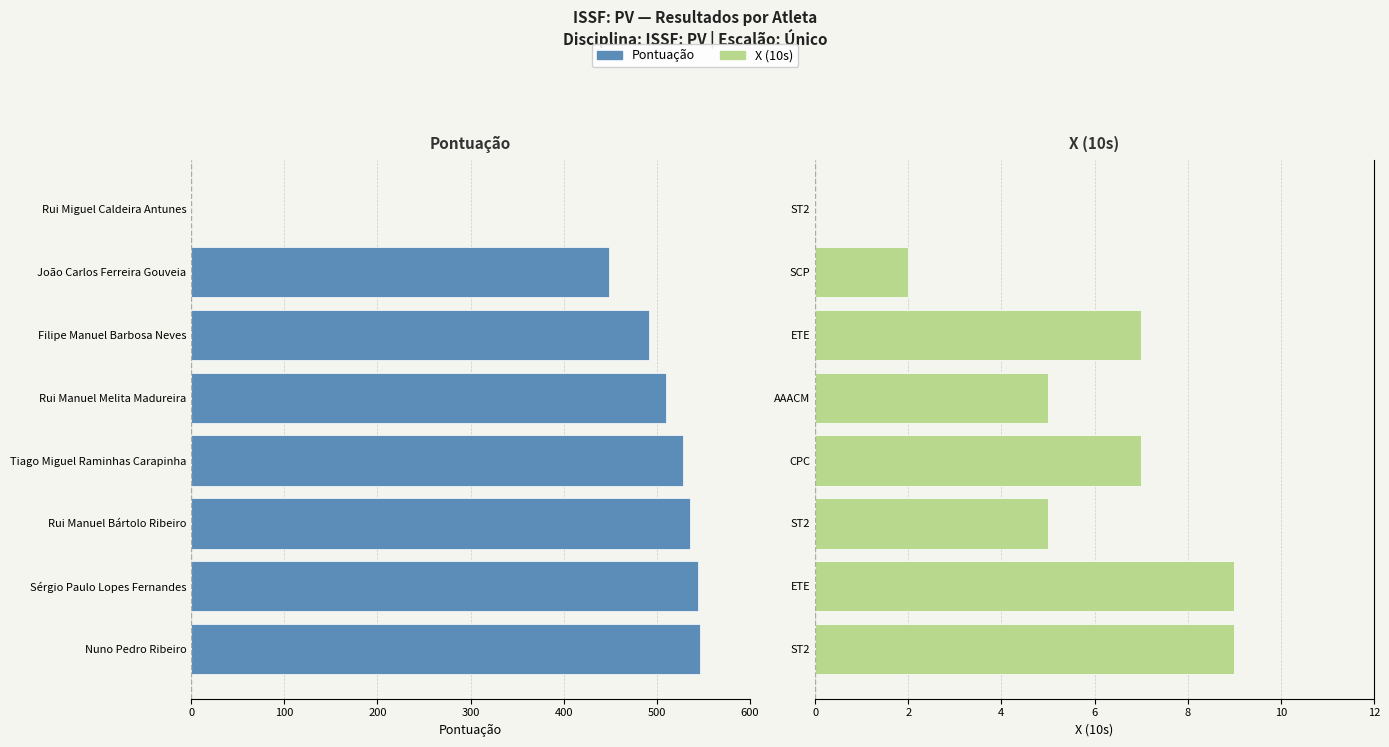

Rank the series at 500 from lowest to highest value.

Pontuação, X